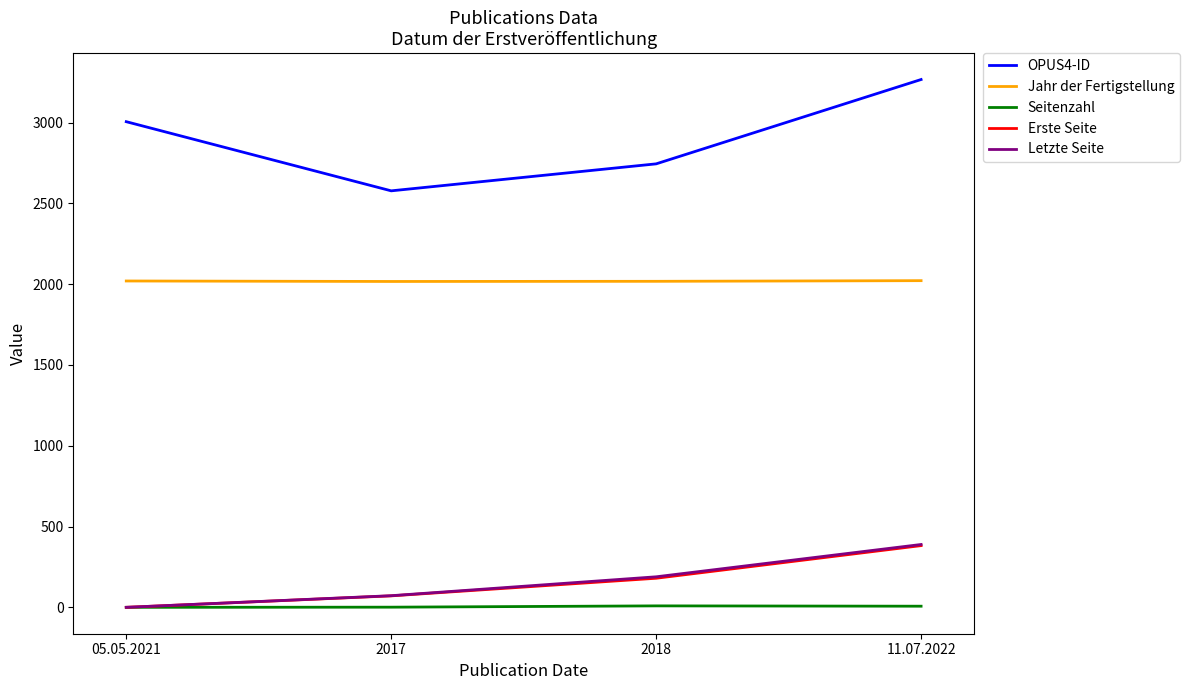

What is the highest value of the Erste Seite series?

382